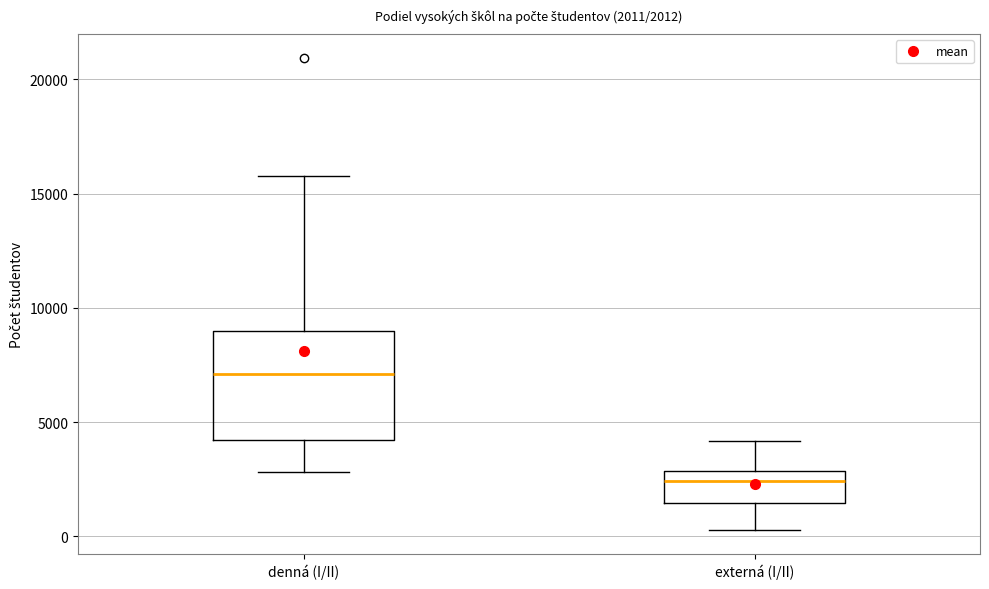

Which box has the highest median line?

denná (I/II)